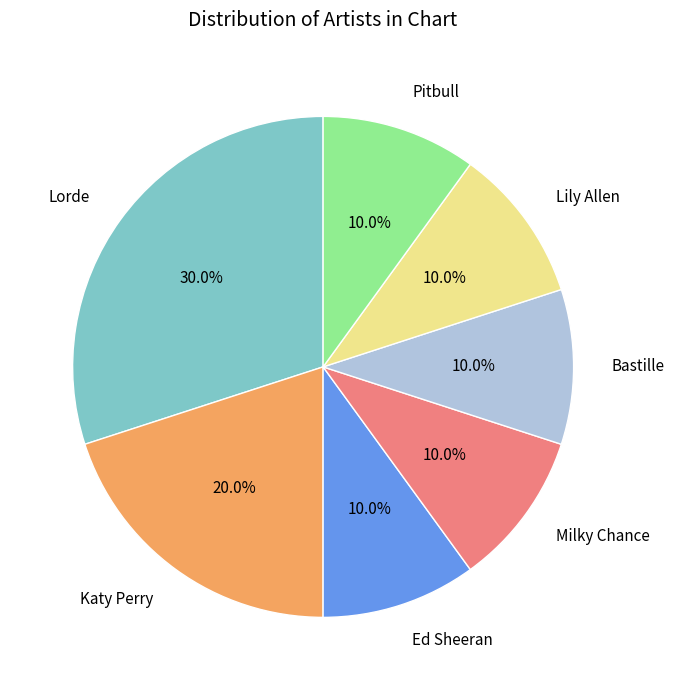

Count the number of slices in the pie.

7